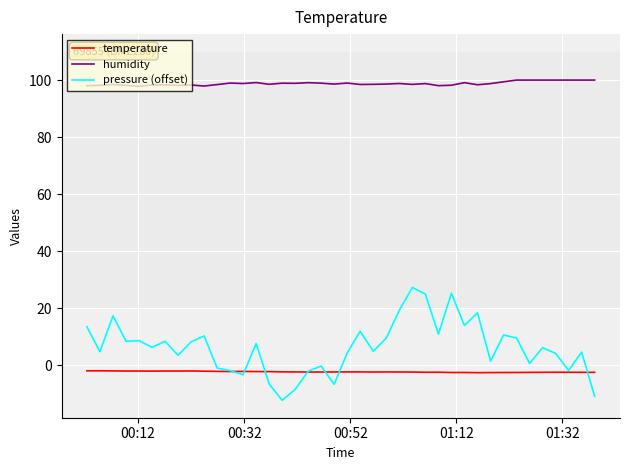

Which series has the widest spread of values?

pressure (offset)